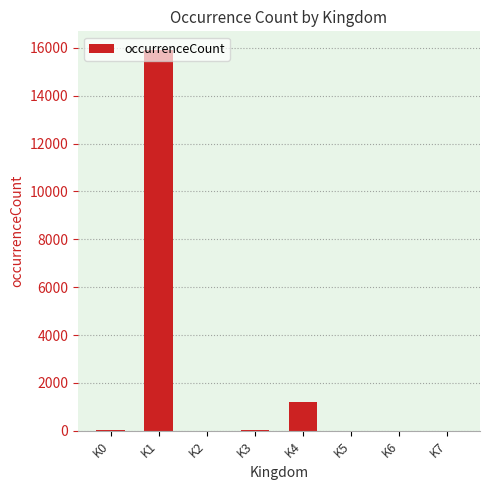

Where is the data nearest to the value 7945?

K4